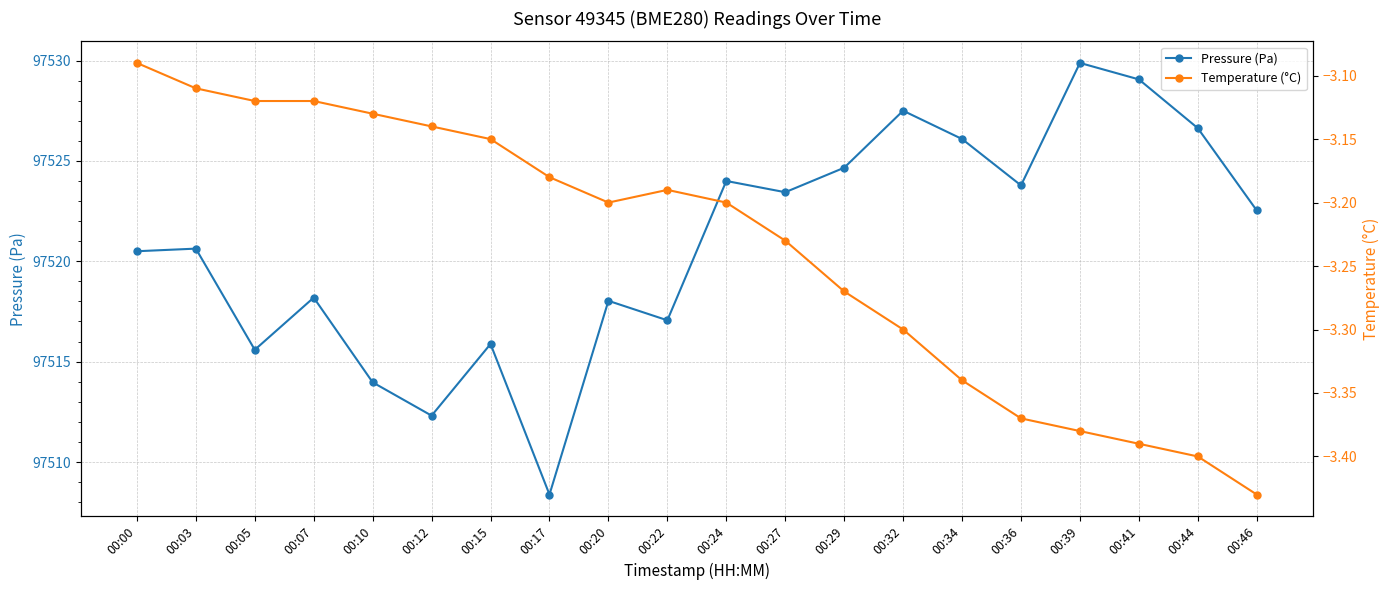

True or false: Temperature (°C) and Pressure (Pa) cross at least once.

False